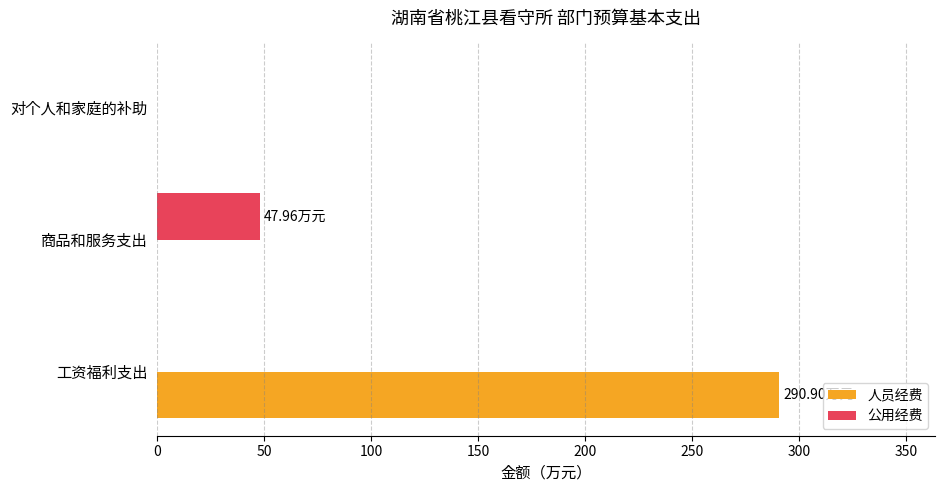

Between 工资福利支出 and 对个人和家庭的补助, which series saw the biggest shift?

人员经费